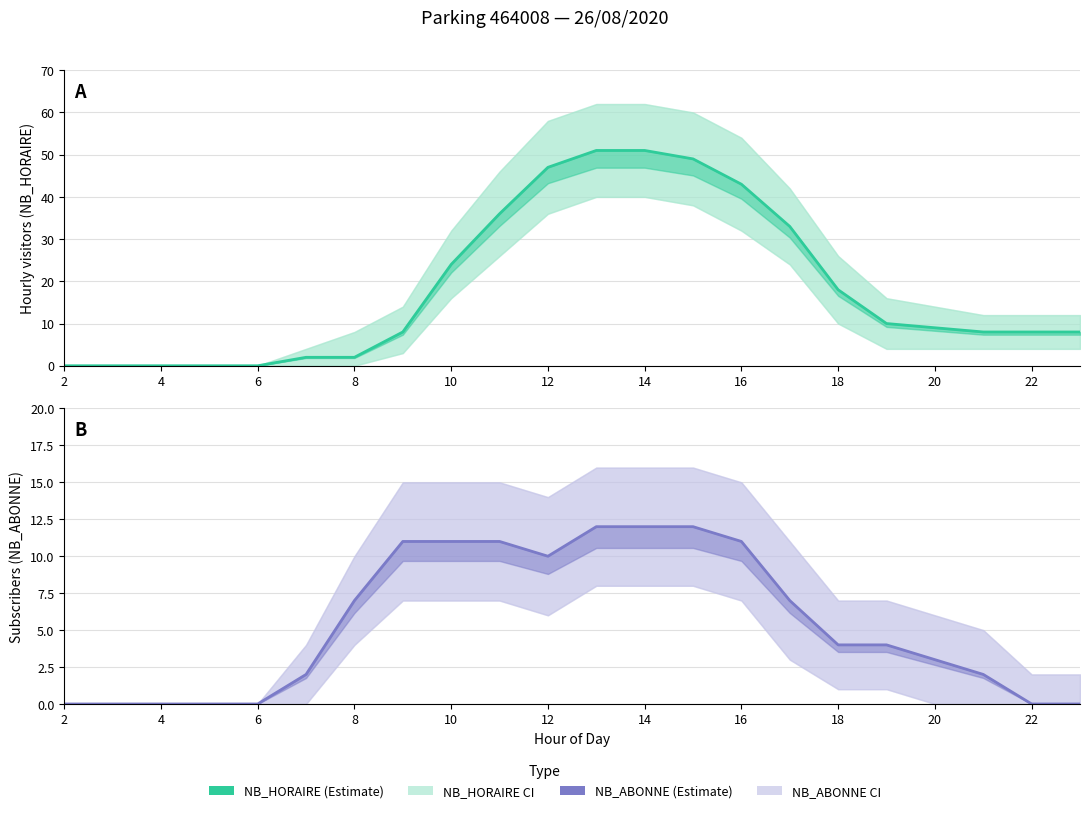

Reading left to right, what are all the values shown in this chart?

NB_HORAIRE: 0	0	0	0	0	2	2	8	24	36	47	51	51	49	43	33	18	10	9	8	8	8
NB_ABONNE: 0	0	0	0	0	2	7	11	11	11	10	12	12	12	11	7	4	4	3	2	0	0